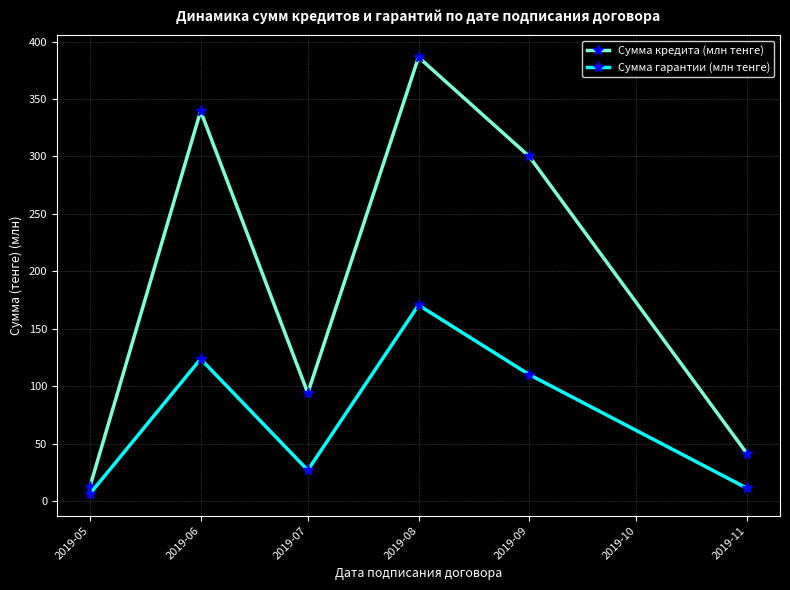

Which series has the widest spread of values?

Сумма кредита (млн тенге)